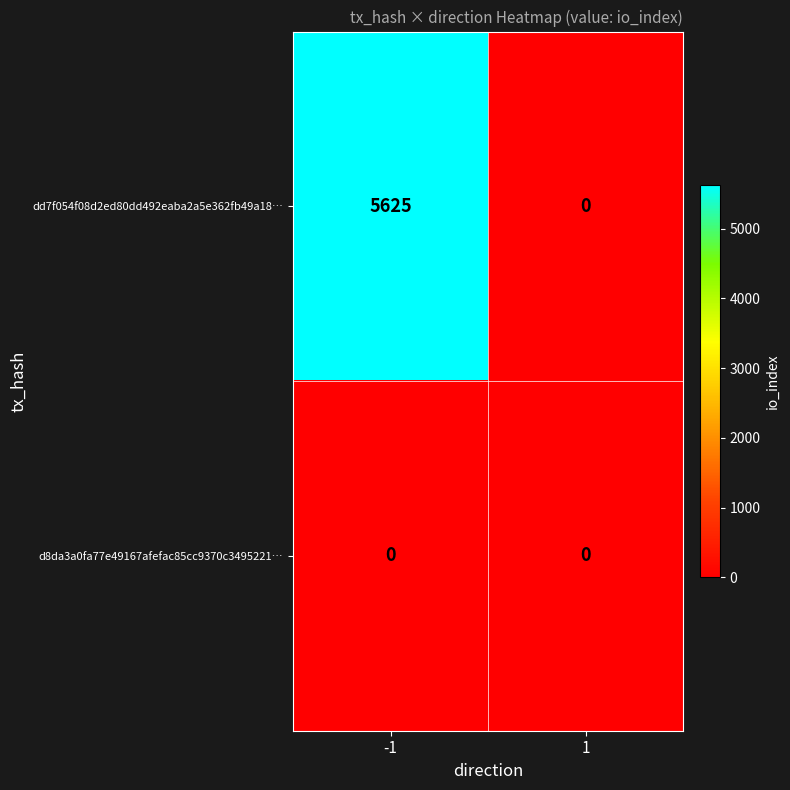

What is the greatest value displayed?

5625